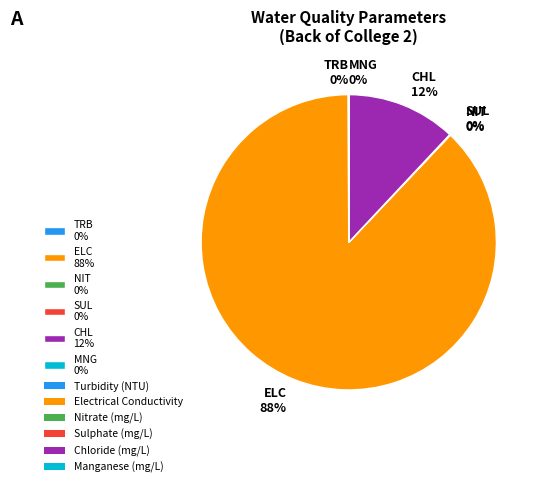

What is the majority slice?

ELC 88%